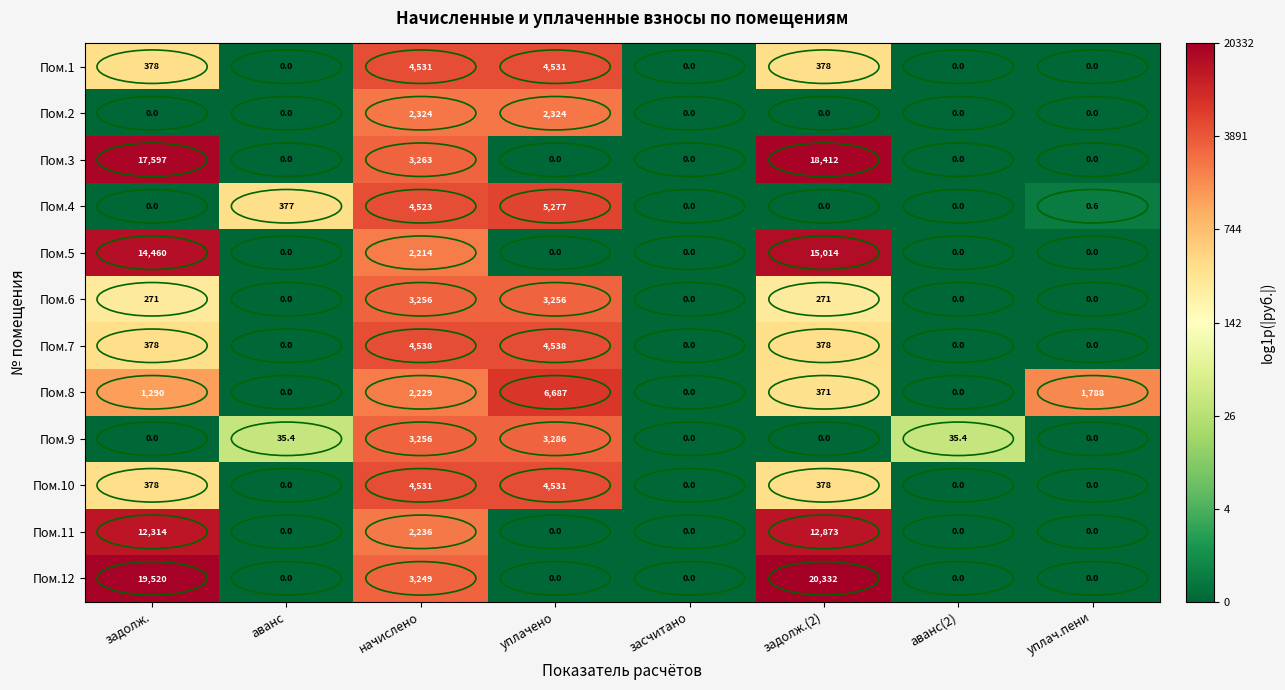

What is the highest value of the Пом.1 series?

4531.0